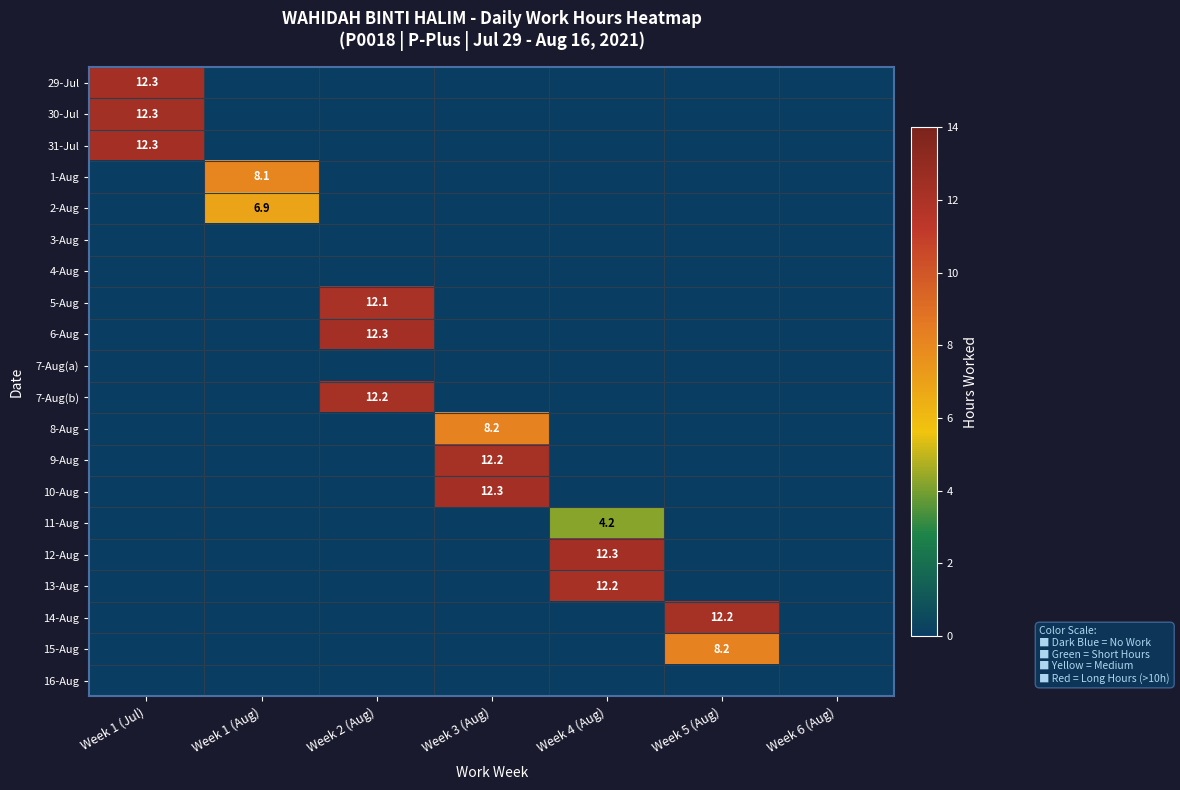

The value of 10-Aug at Week 3 (Aug) is 12.3. True or false?

True